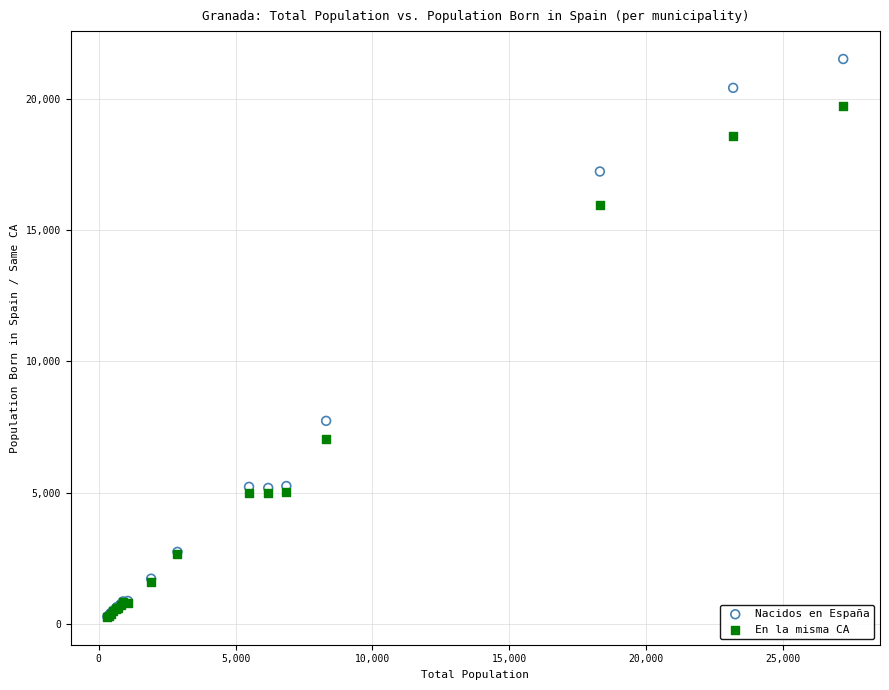

Across all series, what Y value is closest to 10895?

7739